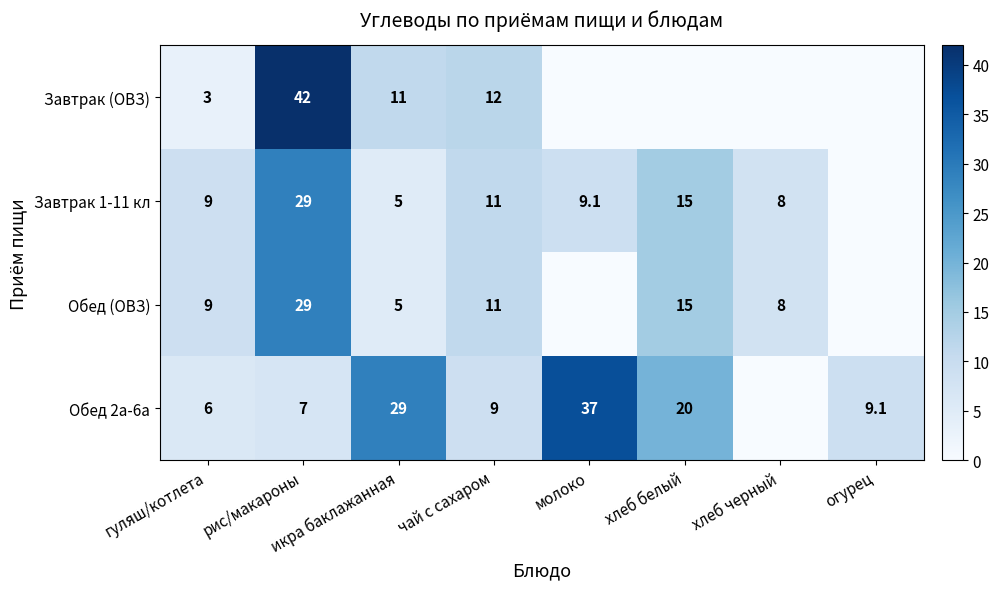

What is the spread (max minus min) of values at хлеб черный?

8.0